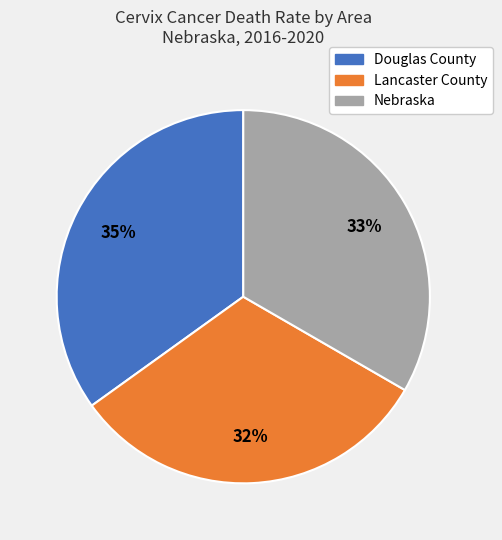

To the nearest percent, what is the average slice percentage?

33%